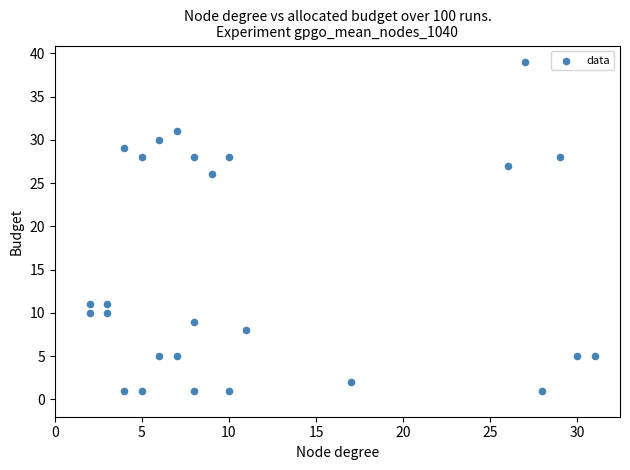

What Y value in the scatter plot is closest to 20?

26